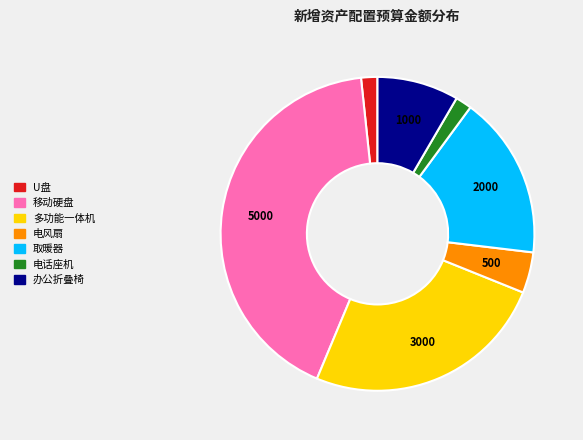

The 移动硬盘 slice represents 42% of the pie. True or false?

True